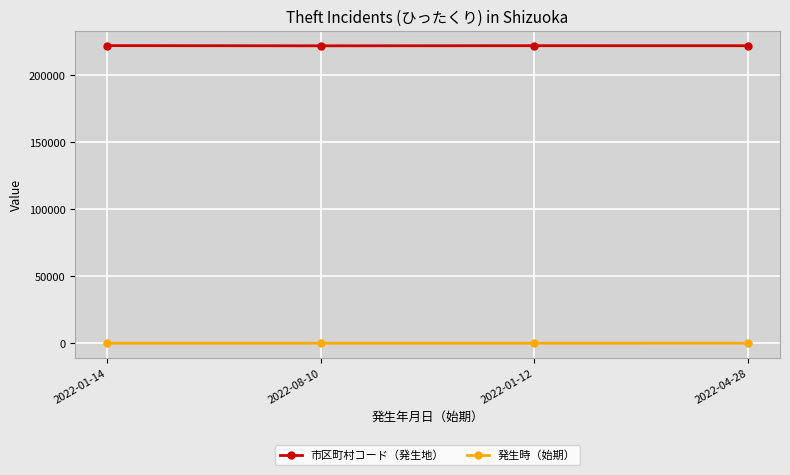

What is the maximum value shown in the chart?

222208